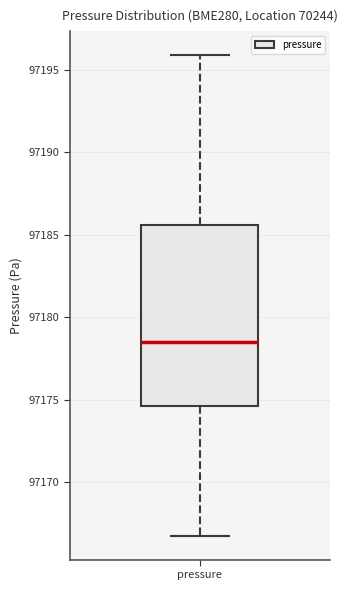

Transcribe this box plot: give where the median line is, the range the box spans, and where the two whiskers end, as read against the y-axis. The values are not printed on the chart, so give them approximately, as read against the axis.

median 97178.5, box 97174.5 to 97185.5, whiskers 97167.0 to 97196.0